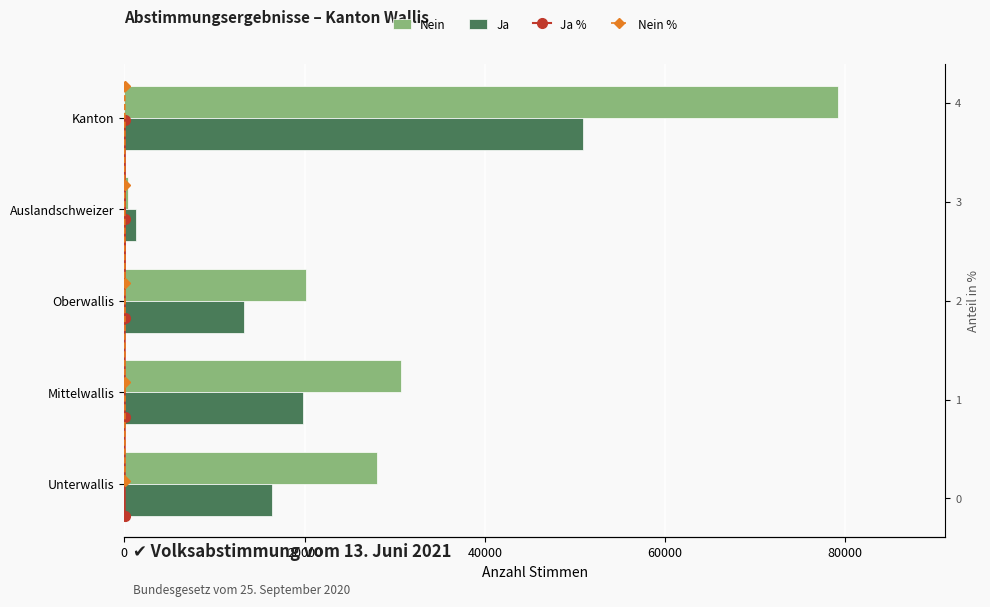

How many values in the Nein series are below 28014?

2